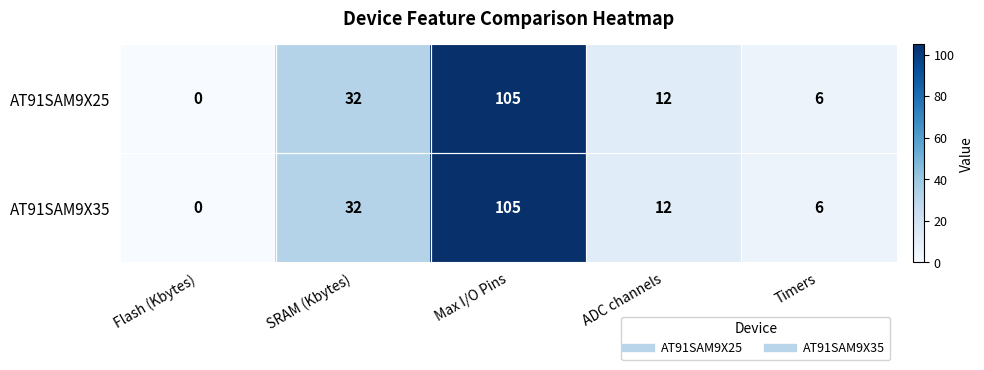

Rank the categories by AT91SAM9X25 value from lowest to highest.

Flash (Kbytes), Timers, ADC channels, SRAM (Kbytes), Max I/O Pins